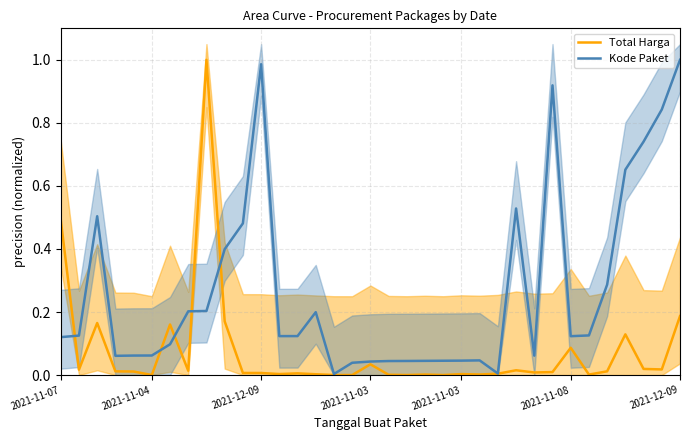

Rank the series at 29 from highest to lowest value.

Kode Paket, Total Harga